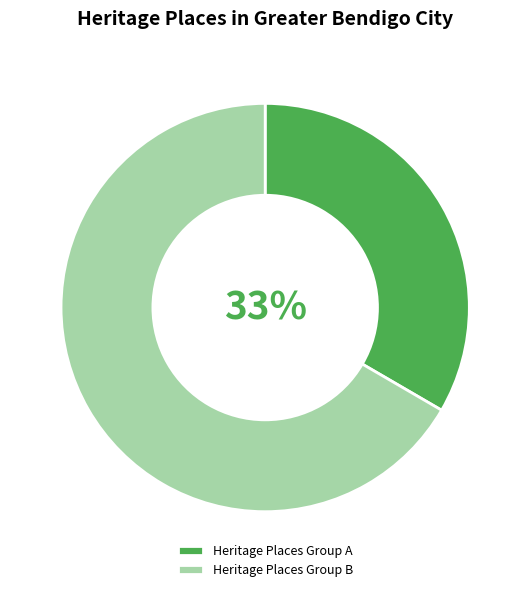

True or false: Heritage Places Group B accounts for 59% of the total.

False